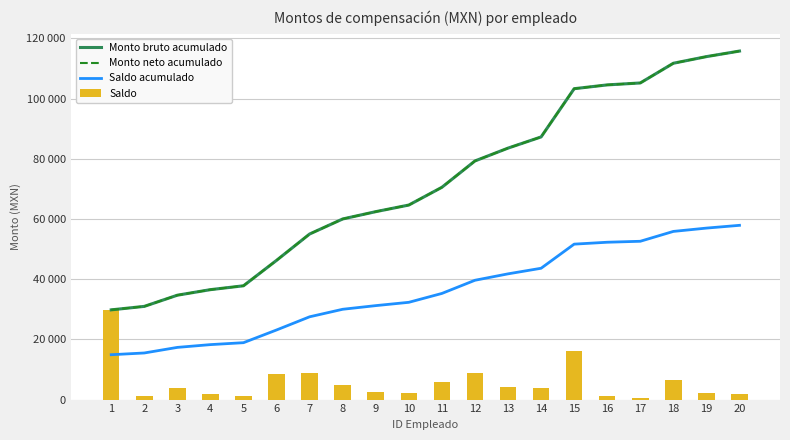

The value of Saldo at 17 is 407.6. True or false?

False